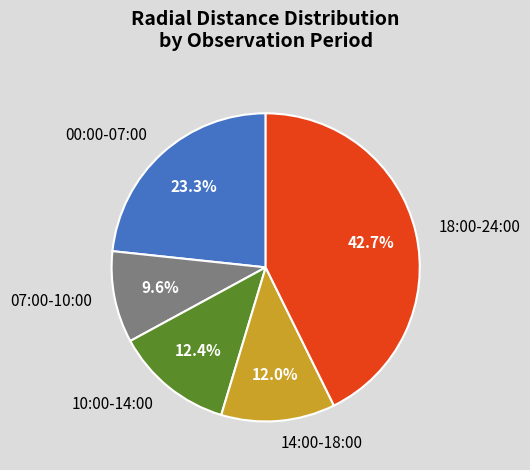

Combined, what portion of the pie is 00:00-07:00 and 18:00-24:00?

66.0%